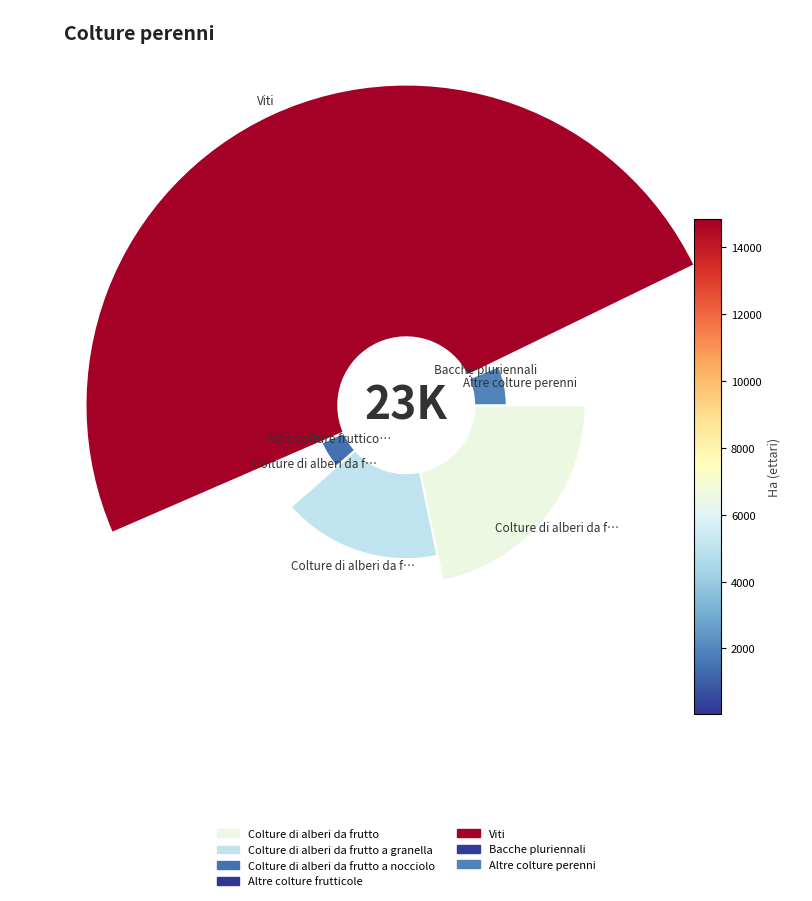

Rank the categories by value from lowest to highest.

Altre colture frutticole, Bacche pluriennali, Colture di alberi da frutto a nocciolo, Altre colture perenni, Colture di alberi da frutto a granella, Colture di alberi da frutto, Viti